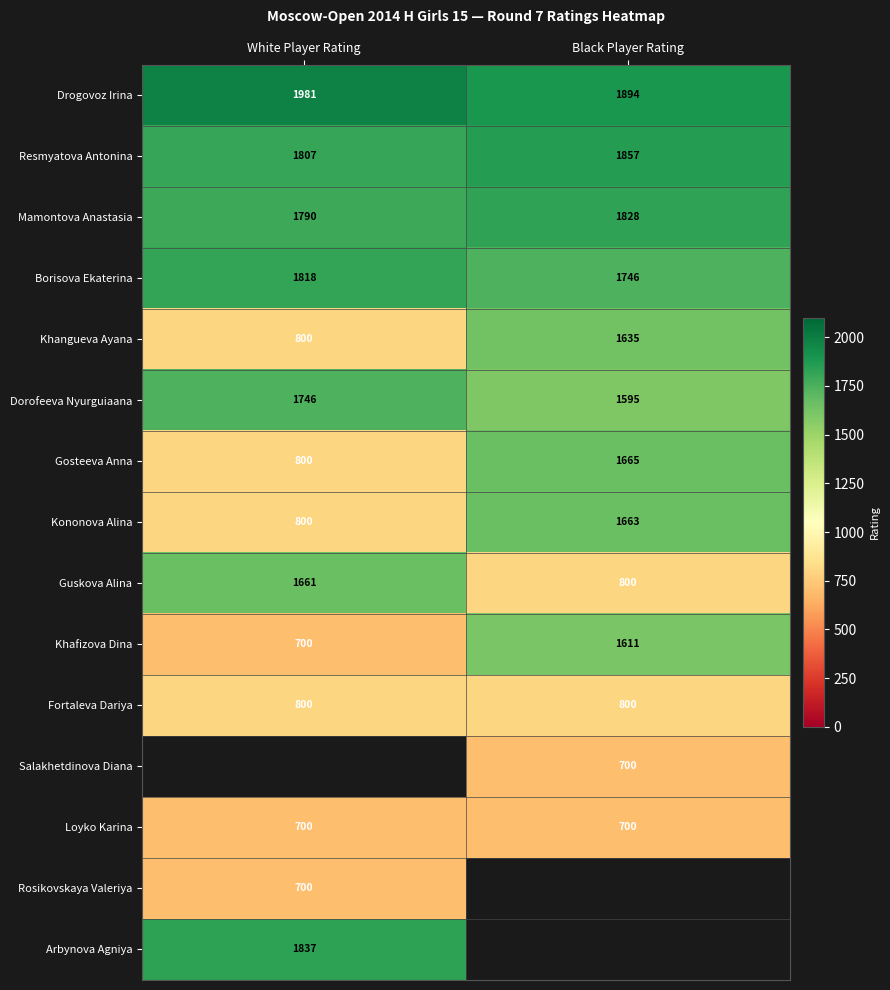

At which label is Khangueva Ayana closest to 1217?

White Player Rating